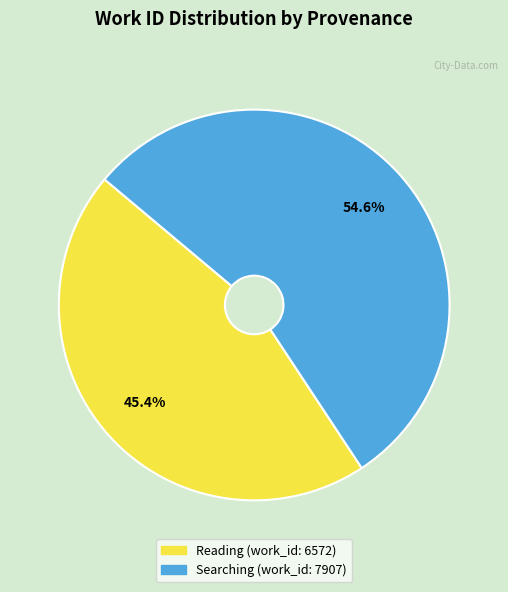

To the nearest percent, what is the difference between the largest and smallest slice percentages?

9%